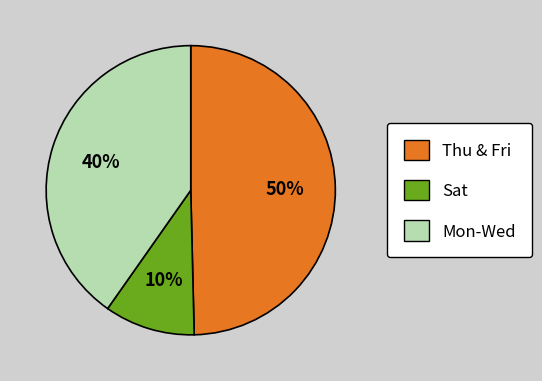

Is it true that Mon-Wed is 40% of the pie?

True